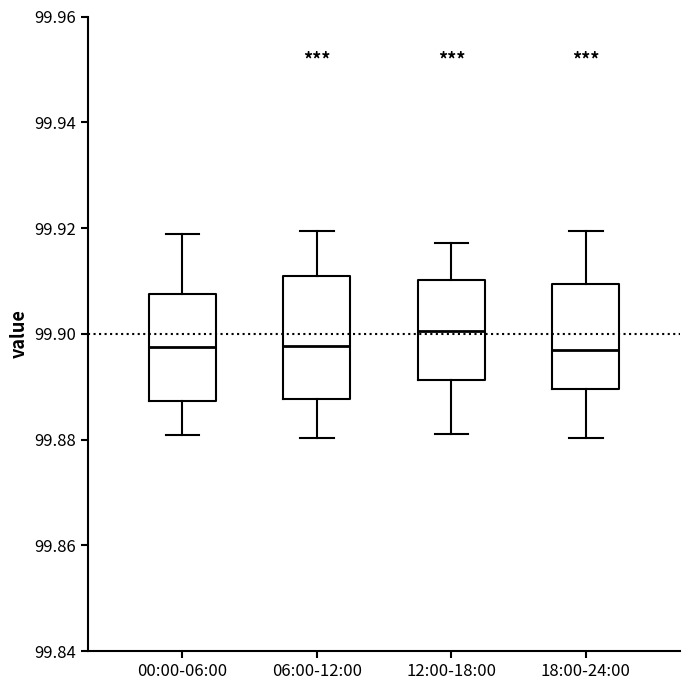

Where is the upper edge of the box for 06:00-12:00 on the y-axis? The values are not printed on the chart, so give them approximately, as read against the axis.

99.910